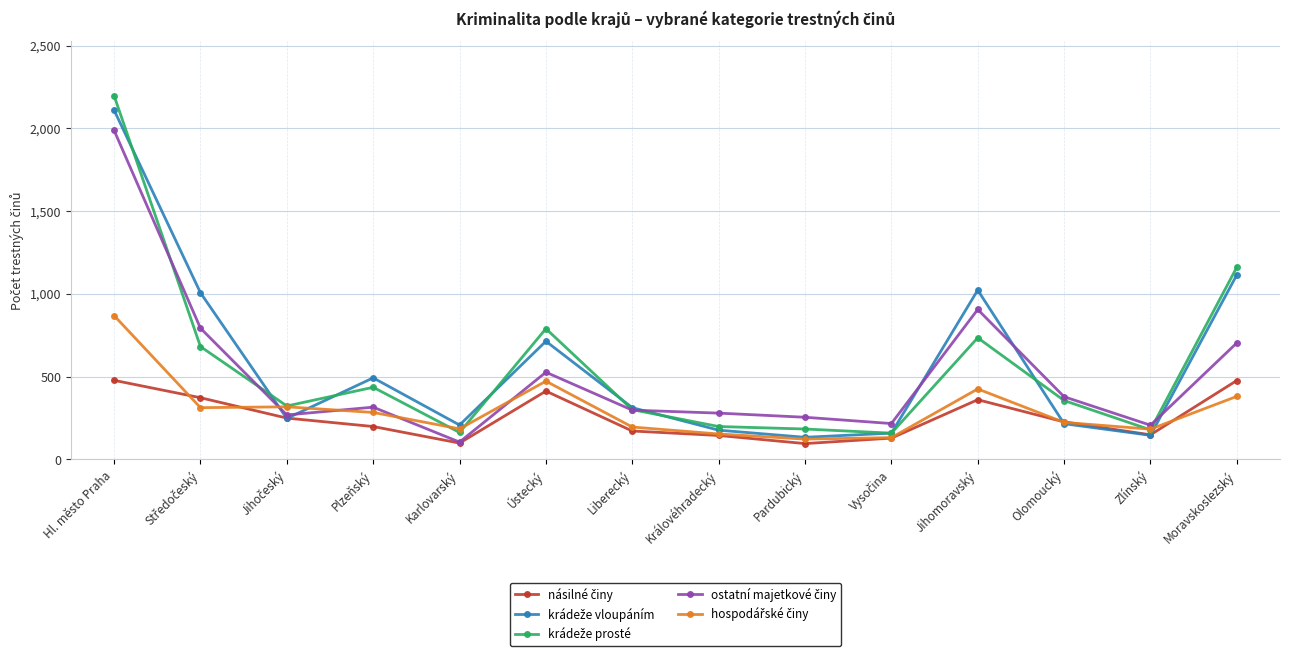

What is the difference between the highest and lowest values at Liberecký?

141